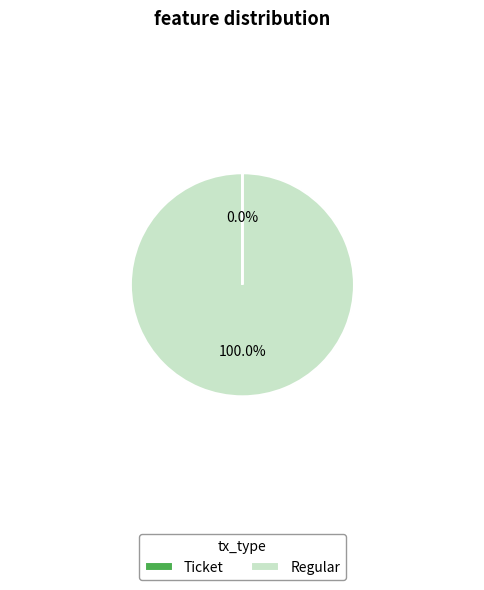

Which category accounts for the majority?

Regular